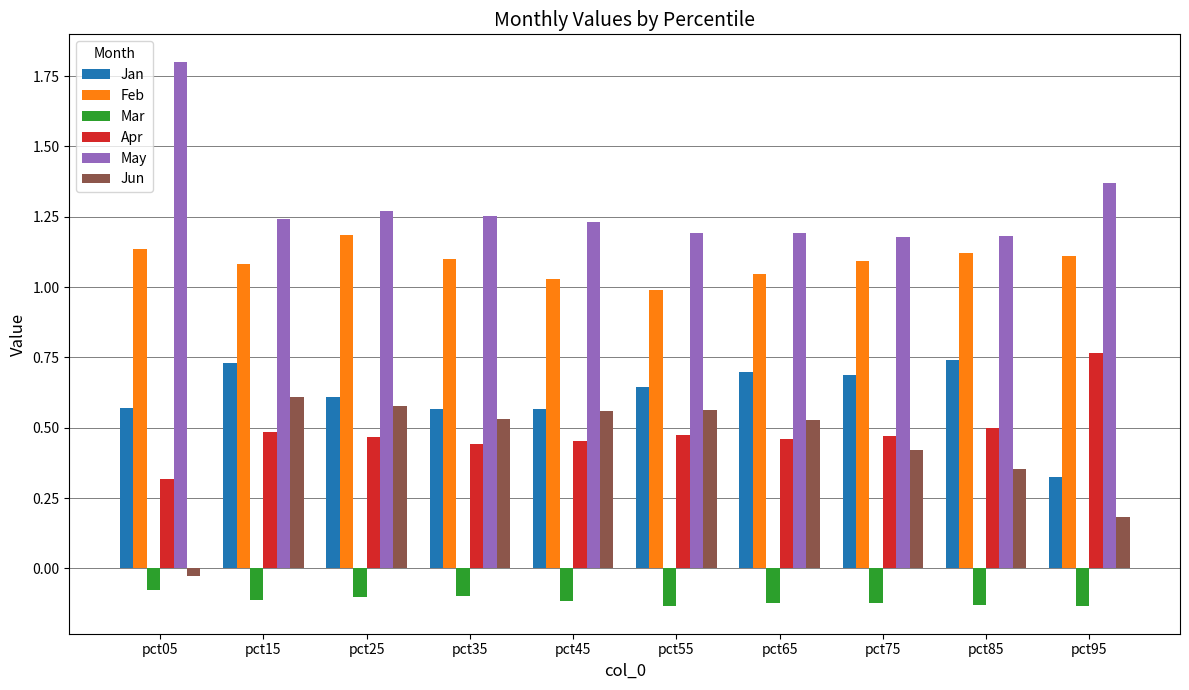

Does the chart contain any negative values?

Yes